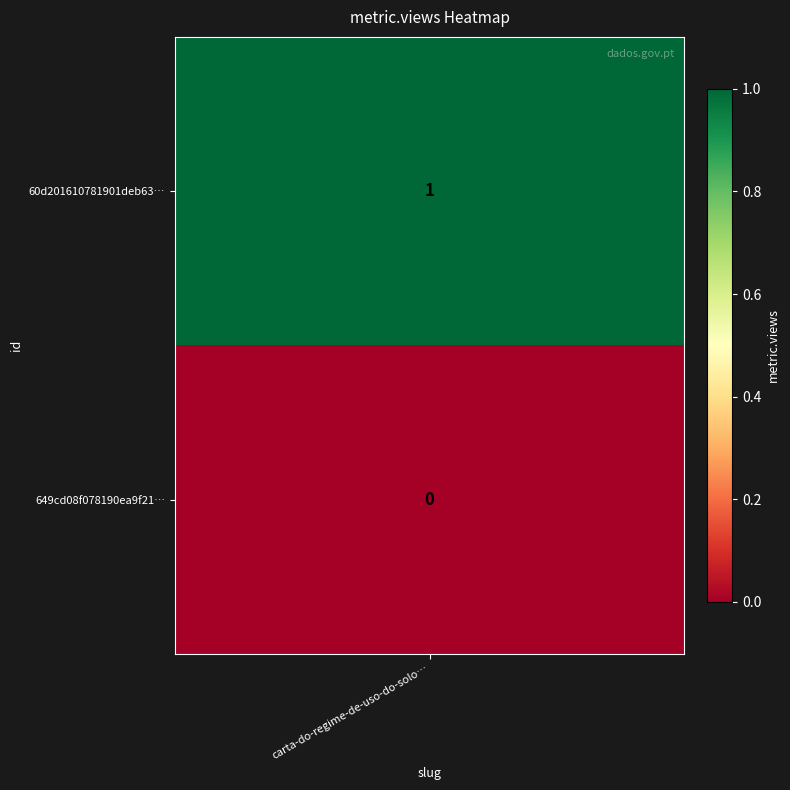

What is the change in value from 60d201610781901deb633249 to 649cd08f078190ea9f2176ea?

-1